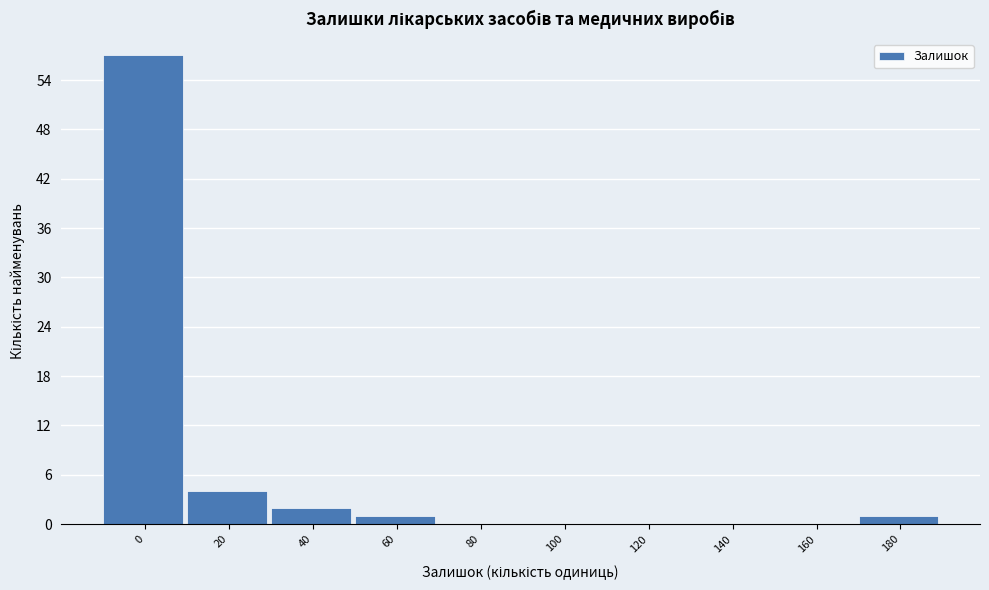

Reading left to right, extract all data points from this chart.

0=57	20=4	40=2	60=1	80=0	100=0	120=0	140=0	160=0	180=1